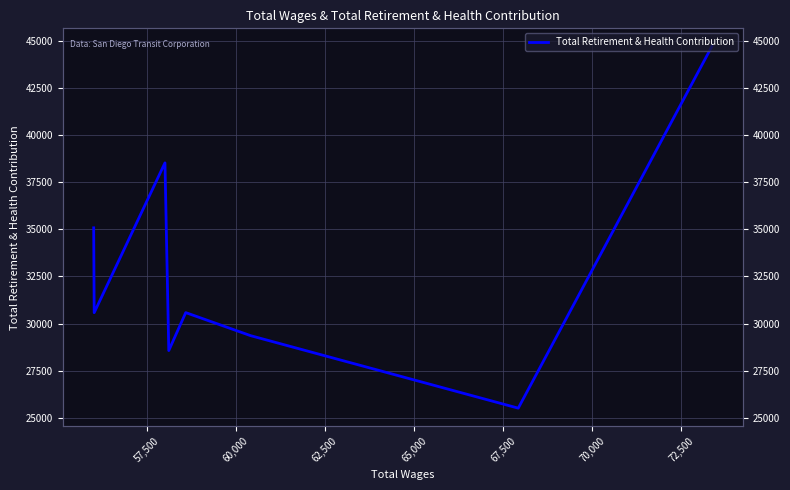

The chart shows a value of 9744 at 72,500. True or false?

False